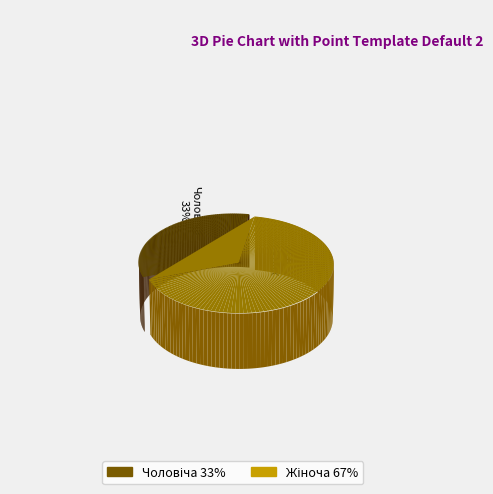

To the nearest percent, what percentage of the pie is Жіноча?

67%